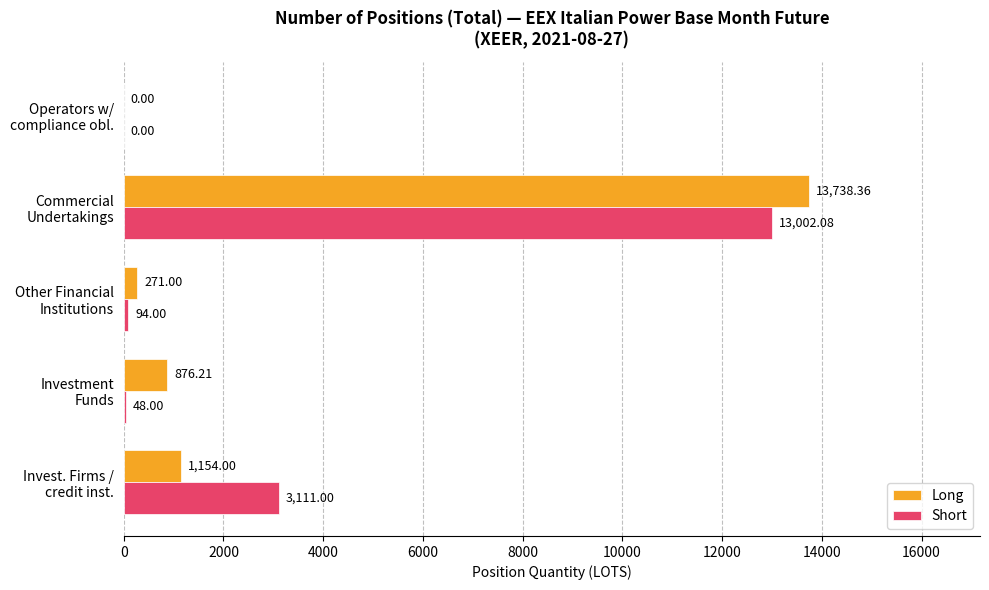

What is the sum of all Long values?

16039.6